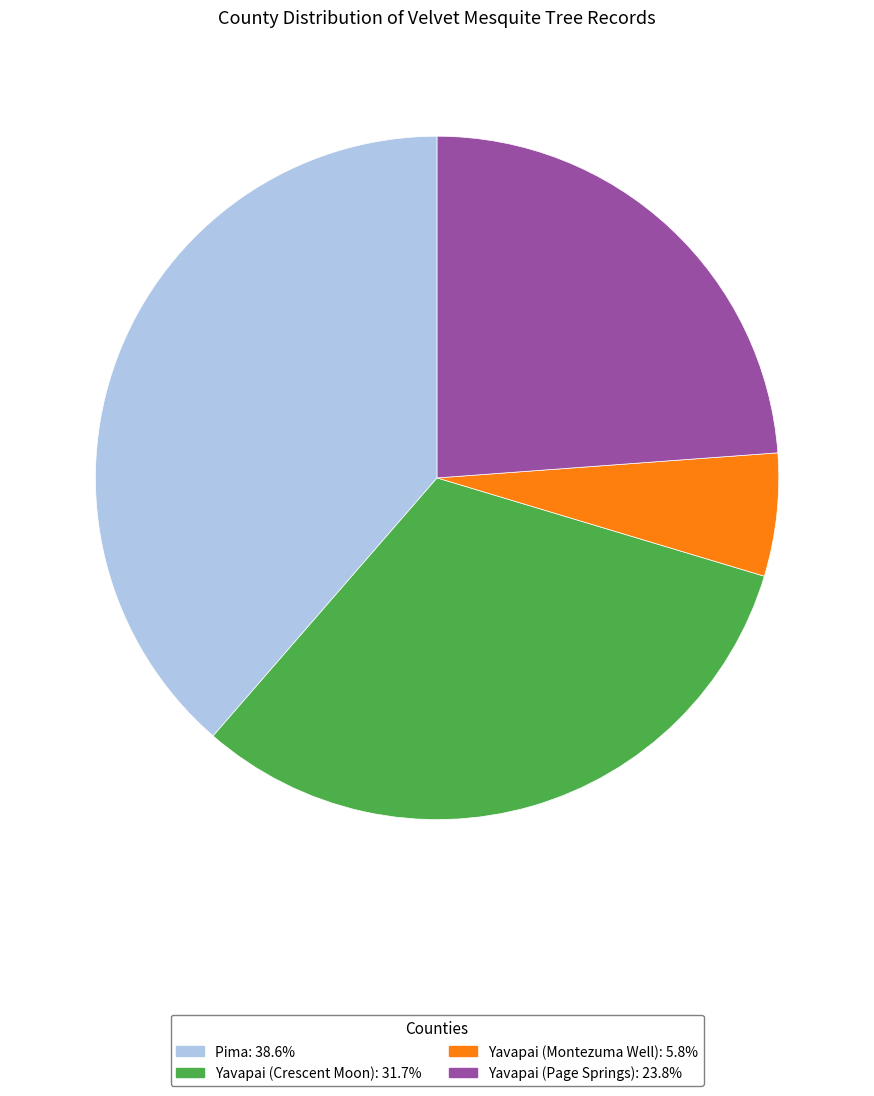

Between Pima and Yavapai (Crescent Moon), which is larger?

Pima